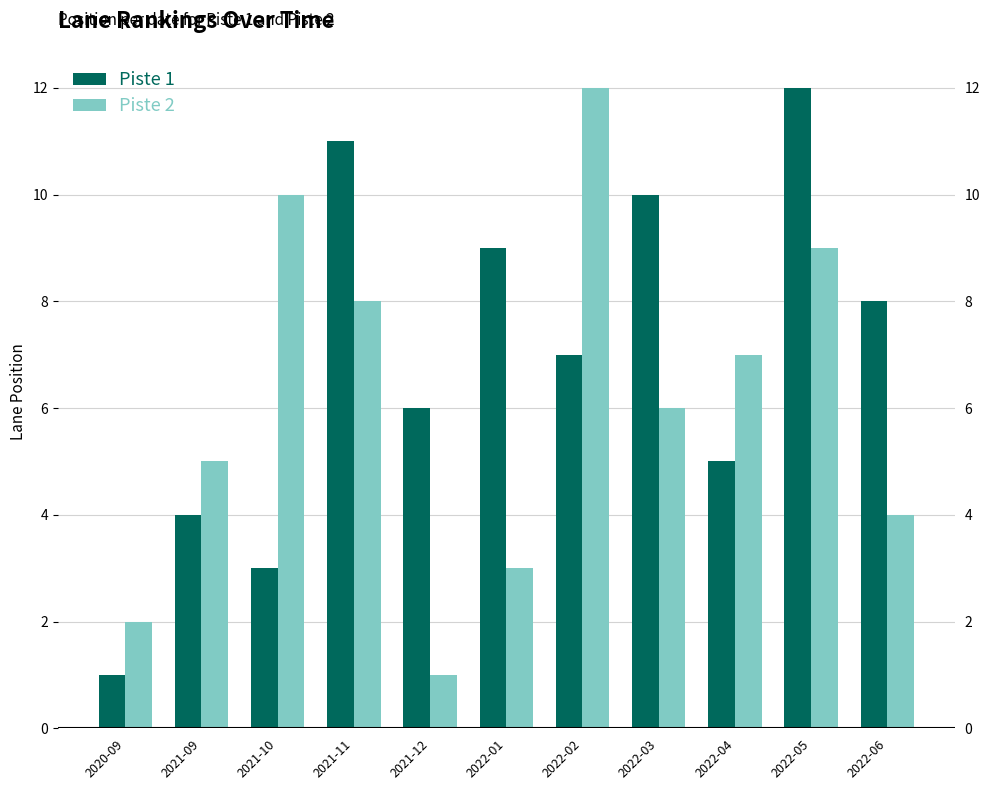

At which category does the chart reach its minimum across all series?

2020-09